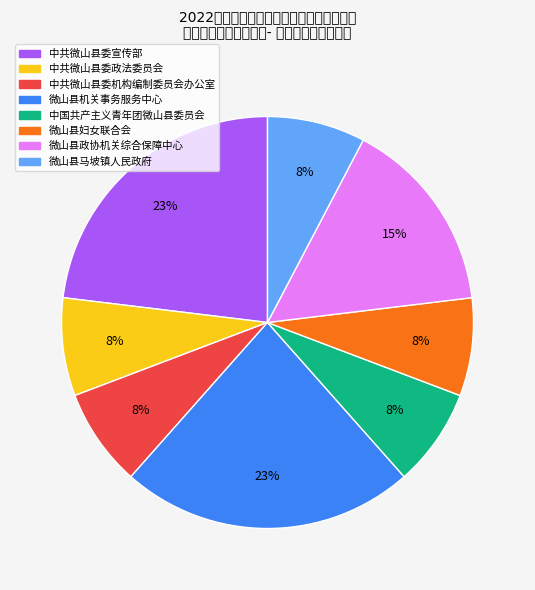

To the nearest percent, what is the difference between the largest and smallest slice percentages?

15%